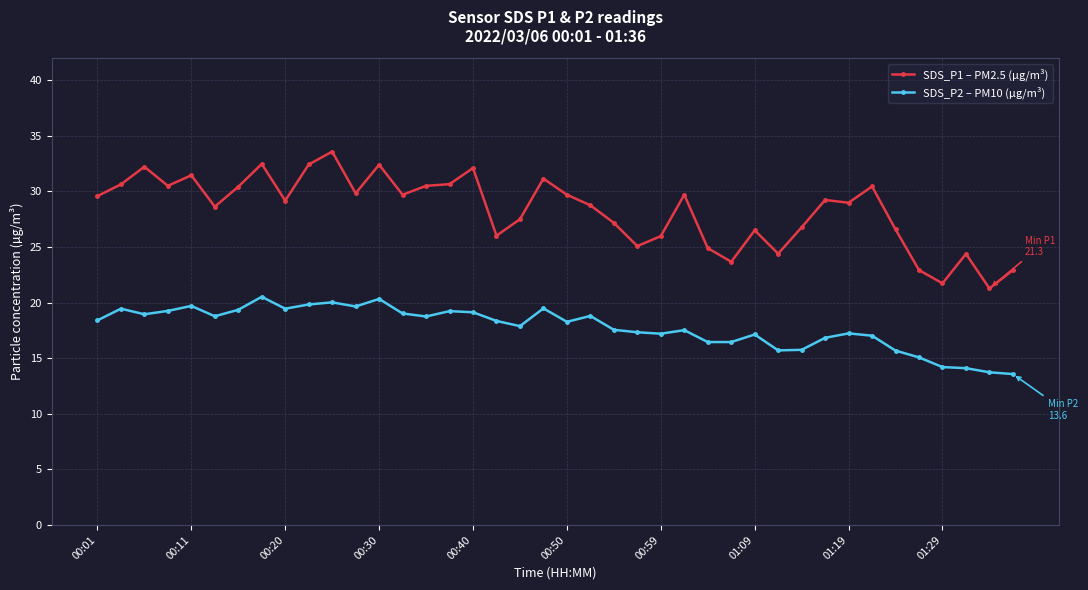

What is the highest value of the SDS_P2 – PM10 (µg/m³) series?

20.5